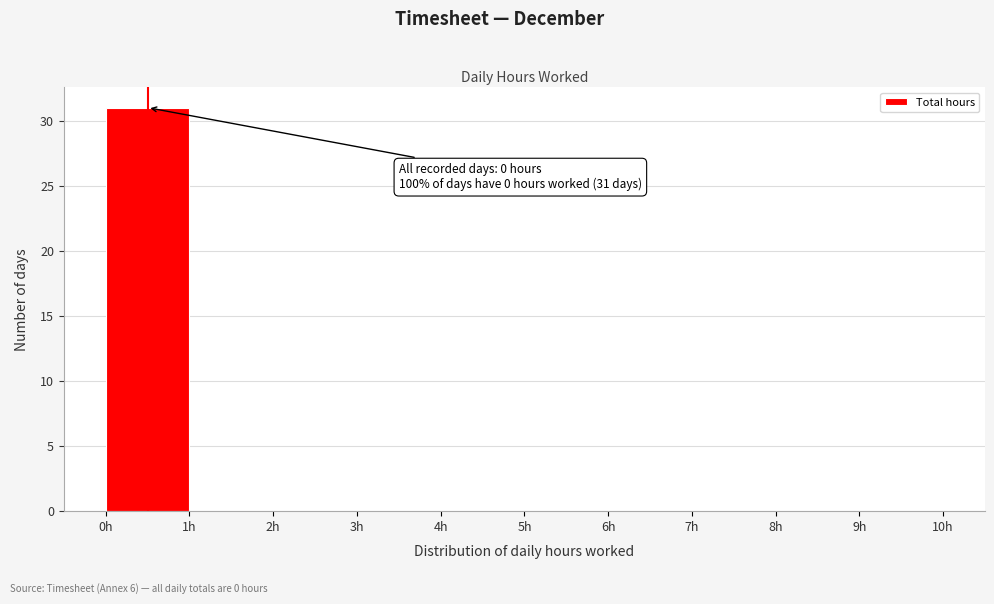

Over which range of the x-axis is the bar tallest?

0 to 1